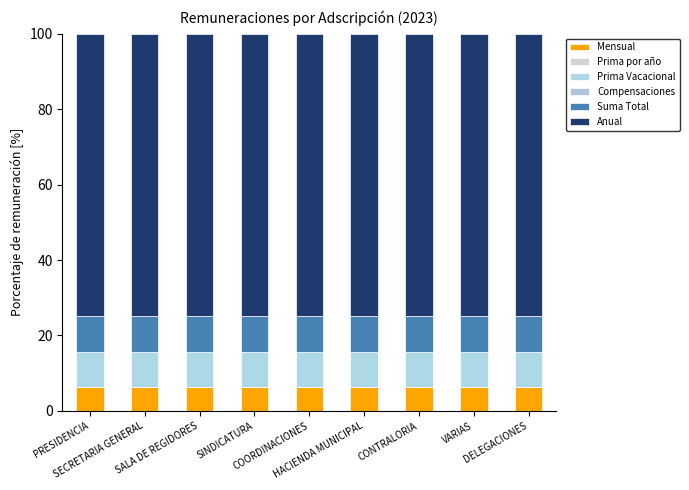

Rank the series at DELEGACIONES from lowest to highest value.

Compensaciones, Prima por año, Mensual, Prima Vacacional, Suma Total, Anual